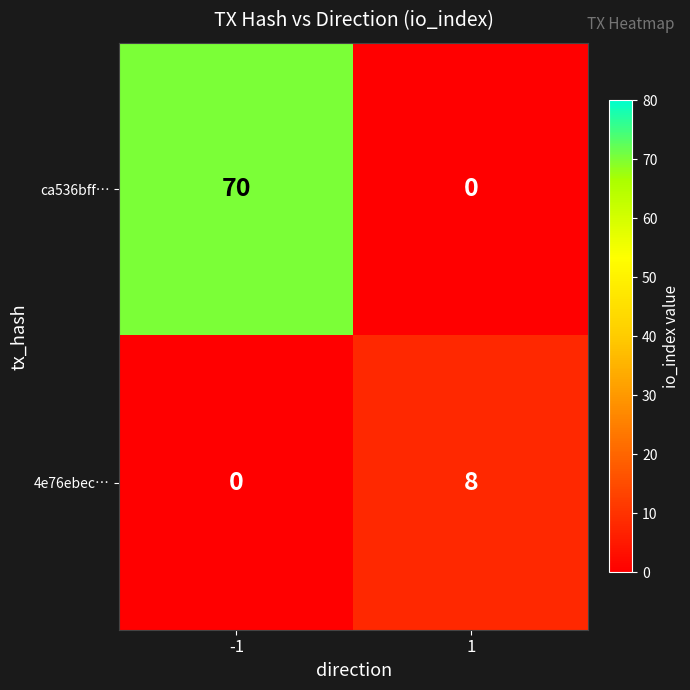

Which series has the largest total across all categories?

ca536bff…